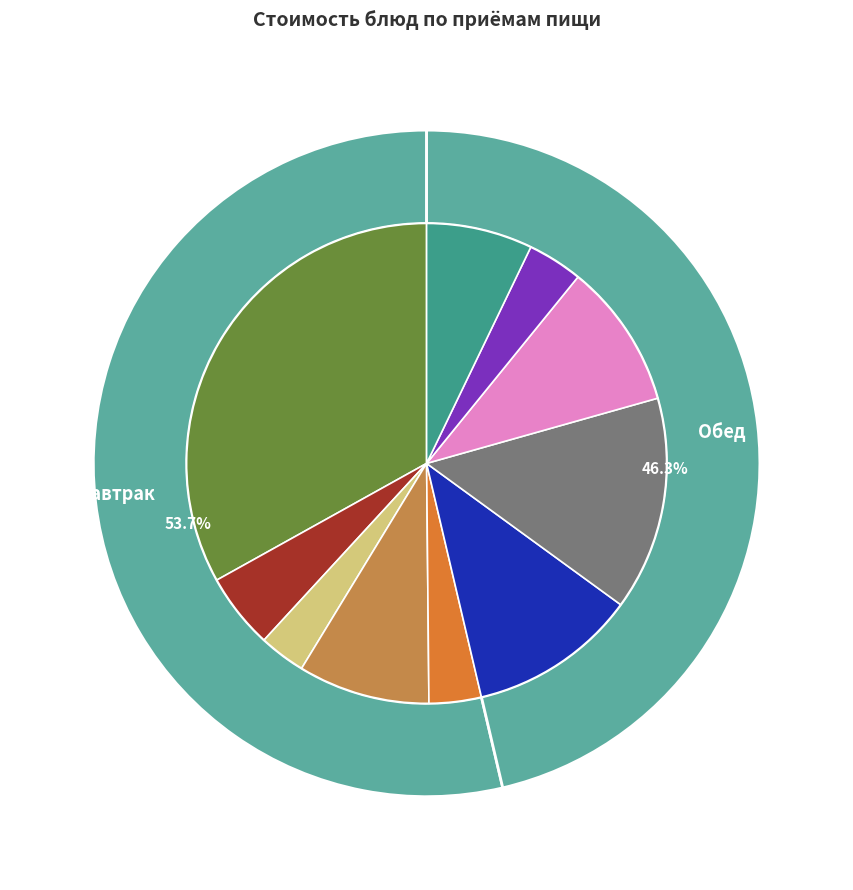

How much of the chart is everything except Капуста тушенная?

85.6%